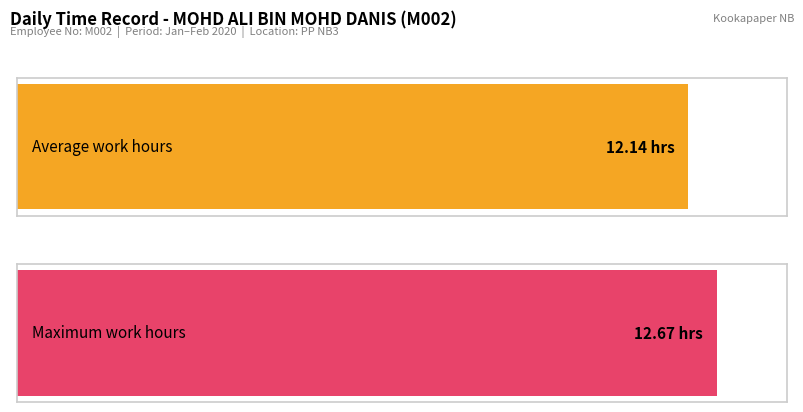

The value at 10-Mon is 7.5. True or false?

False